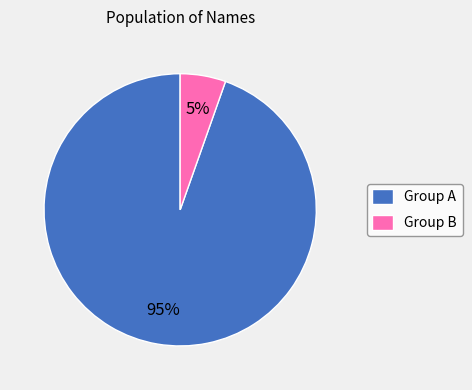

To the nearest percent, what percentage of the pie is Group B?

5%